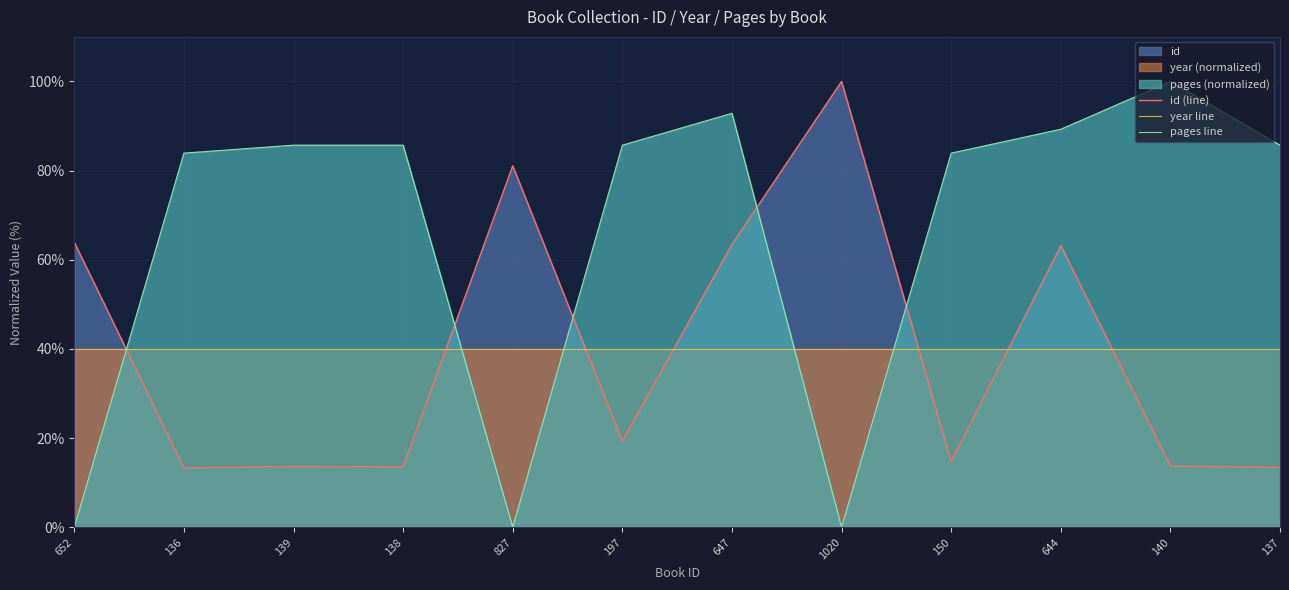

Where is pages line nearest to the value 50?

136